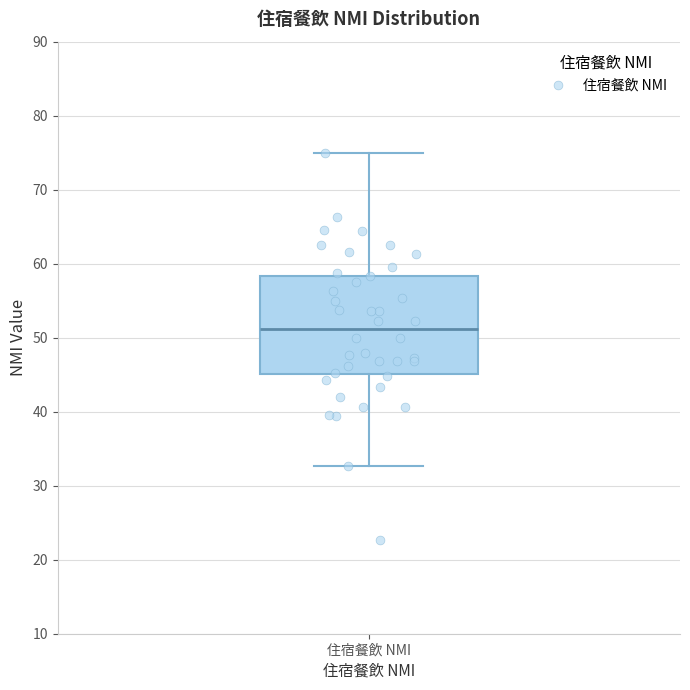

Transcribe this box plot: give where the median line is, the range the box spans, and where the two whiskers end, as read against the y-axis. The values are not printed on the chart, so give them approximately, as read against the axis.

median 51, box 45 to 58, whiskers 33 to 75